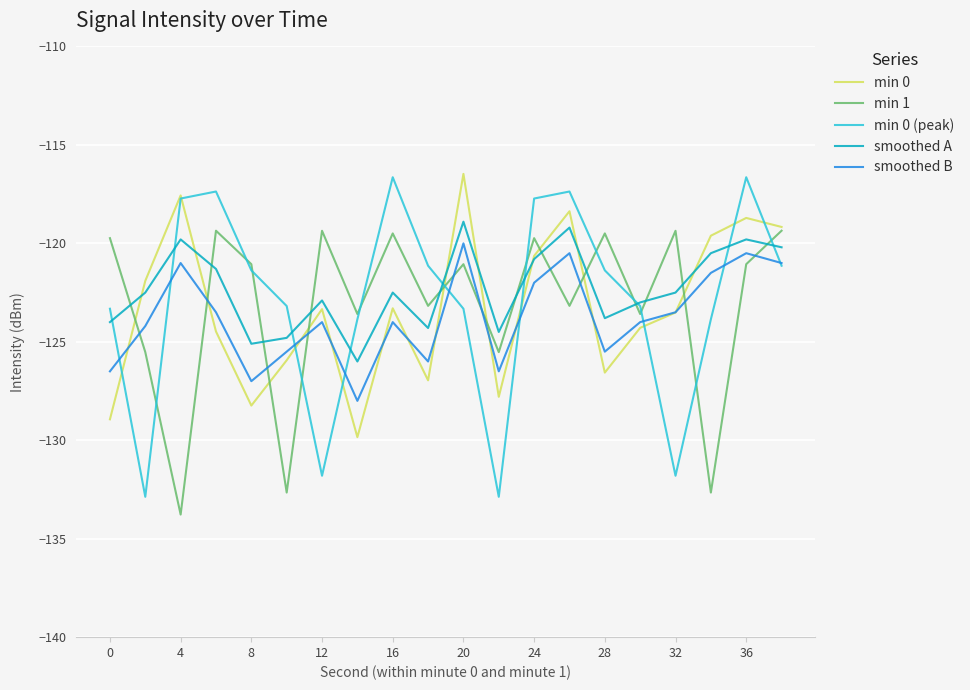

Which series has the widest spread of values?

min 0 (peak)